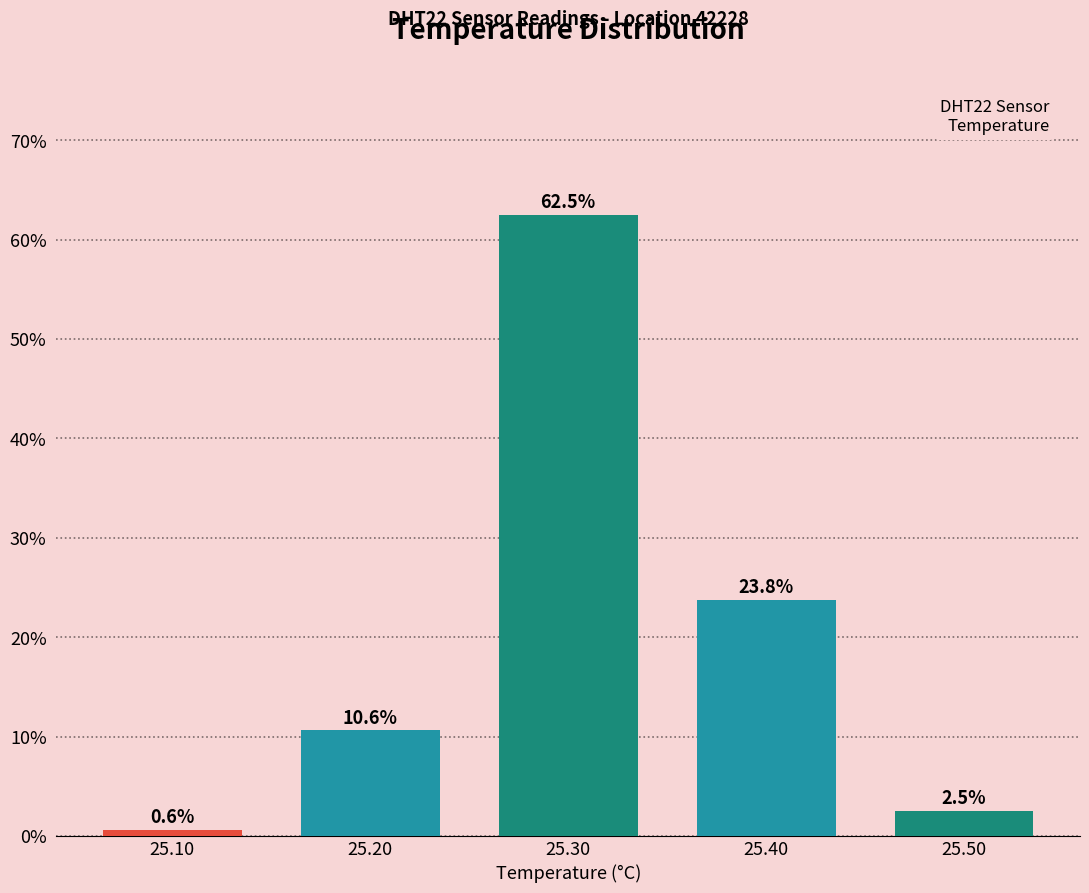

Reading right to left, list all the values displayed in this chart.

2.5	23.8	62.5	10.6	0.6